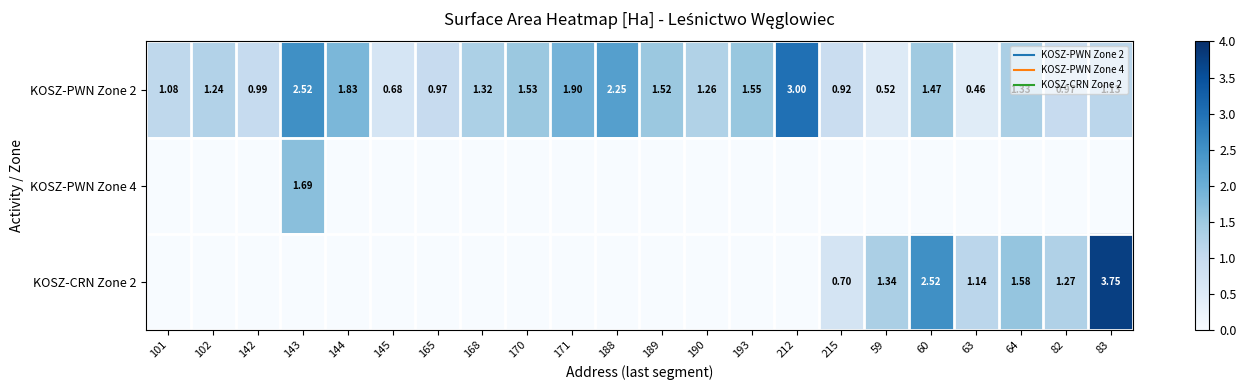

What is the sum of all KOSZ-PWN Zone 2 values?

30.4